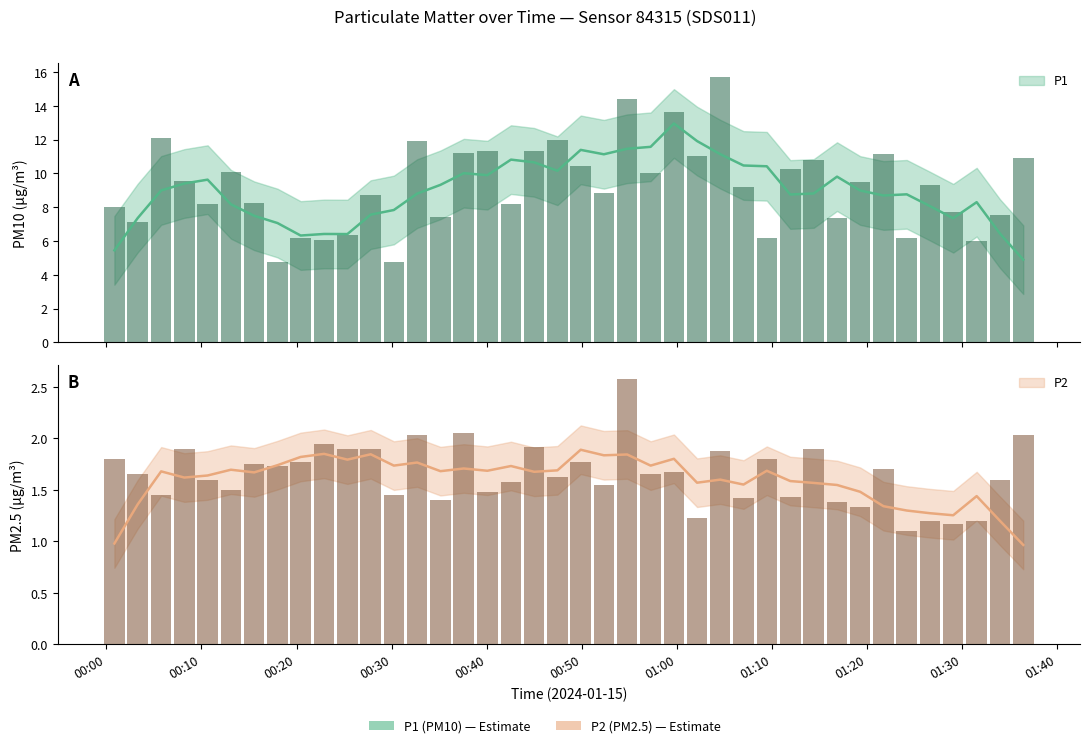

What is the sum of all P1 values?

369.5